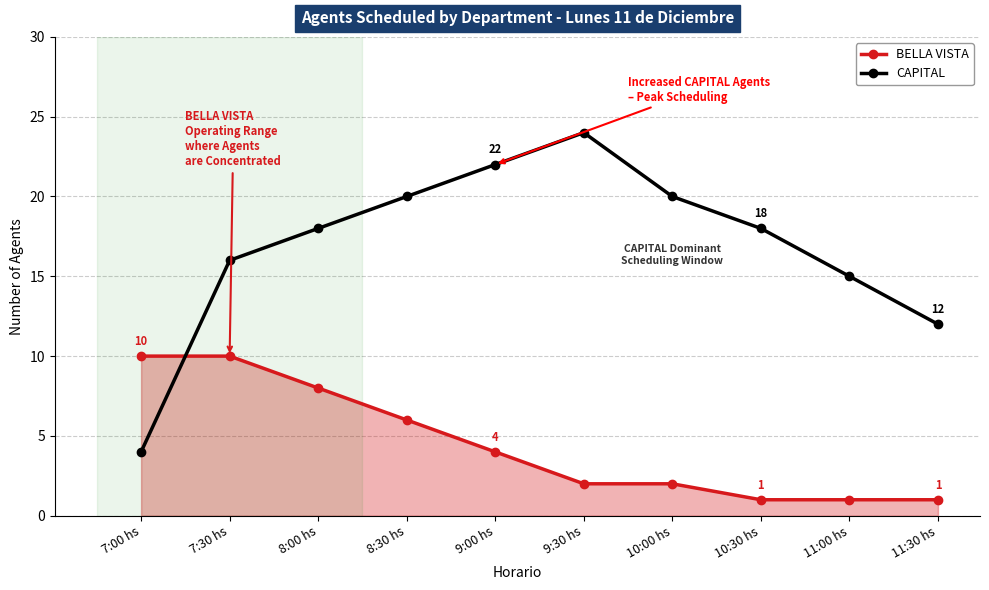

Rank the categories by CAPITAL value from highest to lowest.

9:30 hs, 9:00 hs, 8:30 hs, 10:00 hs, 8:00 hs, 10:30 hs, 7:30 hs, 11:00 hs, 11:30 hs, 7:00 hs